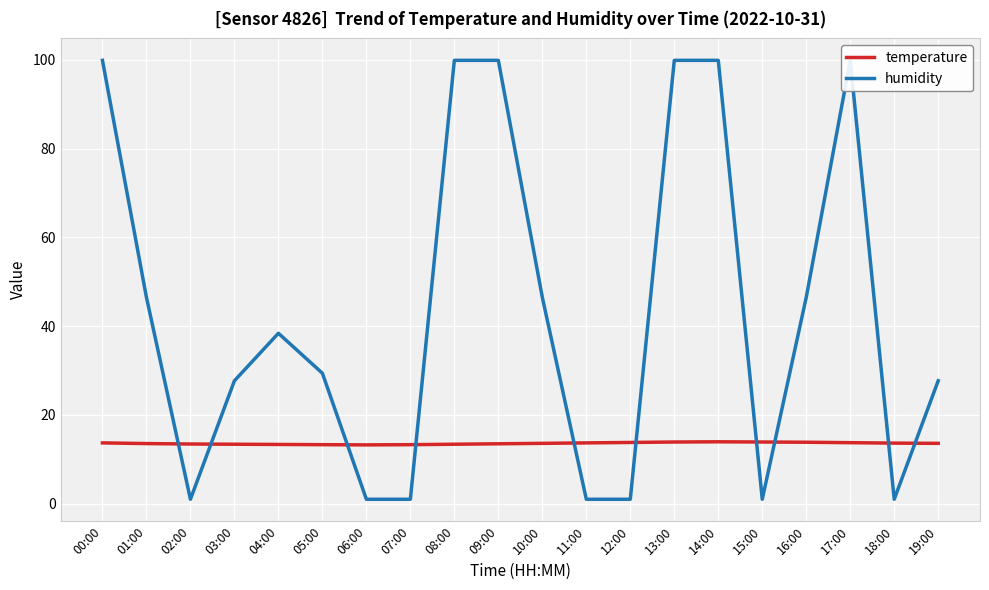

What is the difference between the humidity values at 15:00 and 19:00?

26.7